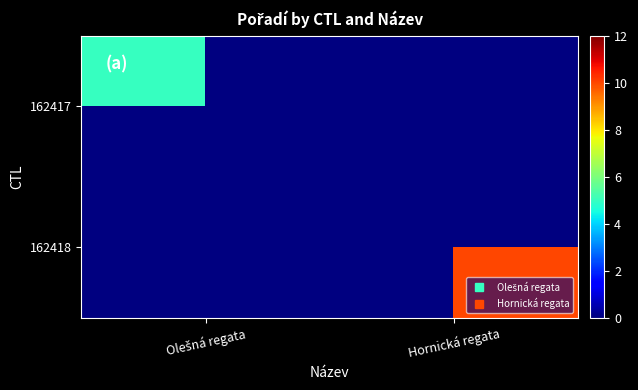

List the series in order of their overall mean, highest first.

162418, 162417